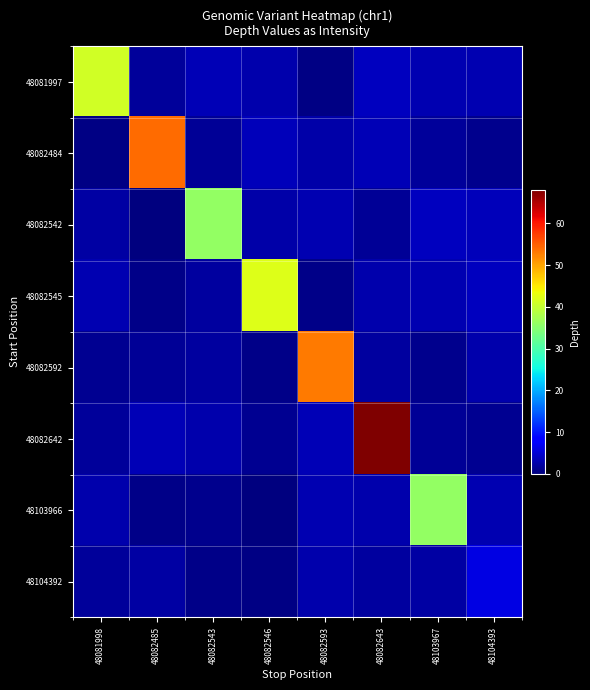

What is the maximum value shown in the chart?

68.0